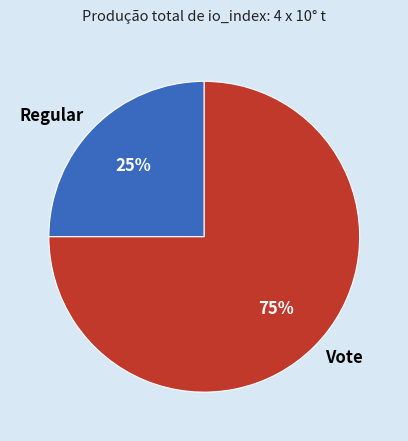

To the nearest percent, what is the difference between the largest and smallest slice percentages?

50%